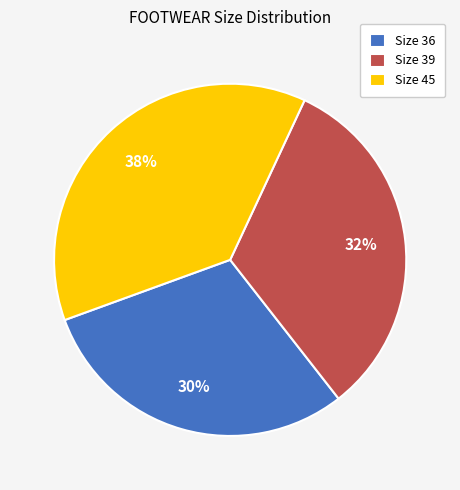

Which has a higher value, Size 45 or Size 36?

Size 45